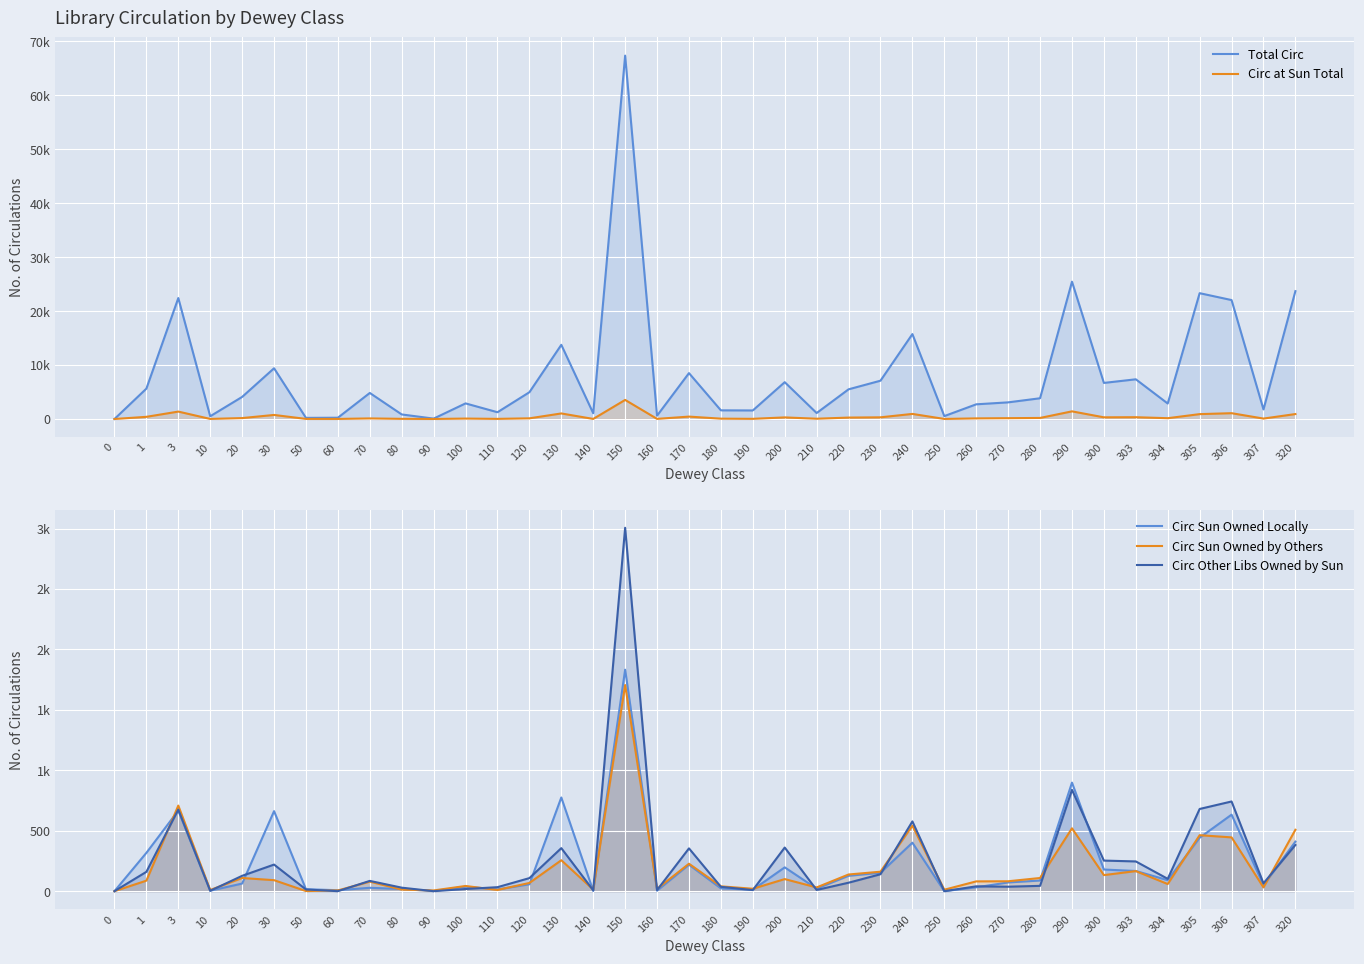

Which has a higher value, 160 or 280?

280